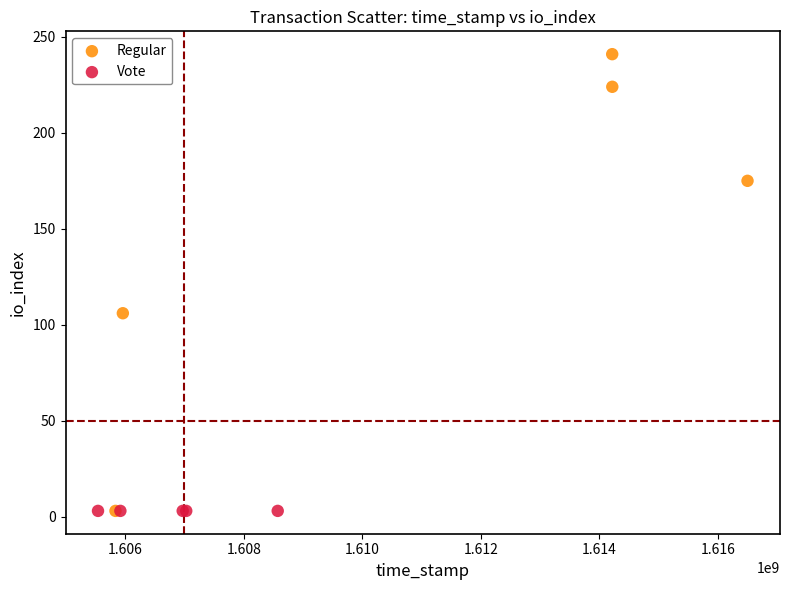

Which series reaches the maximum Y coordinate?

Regular